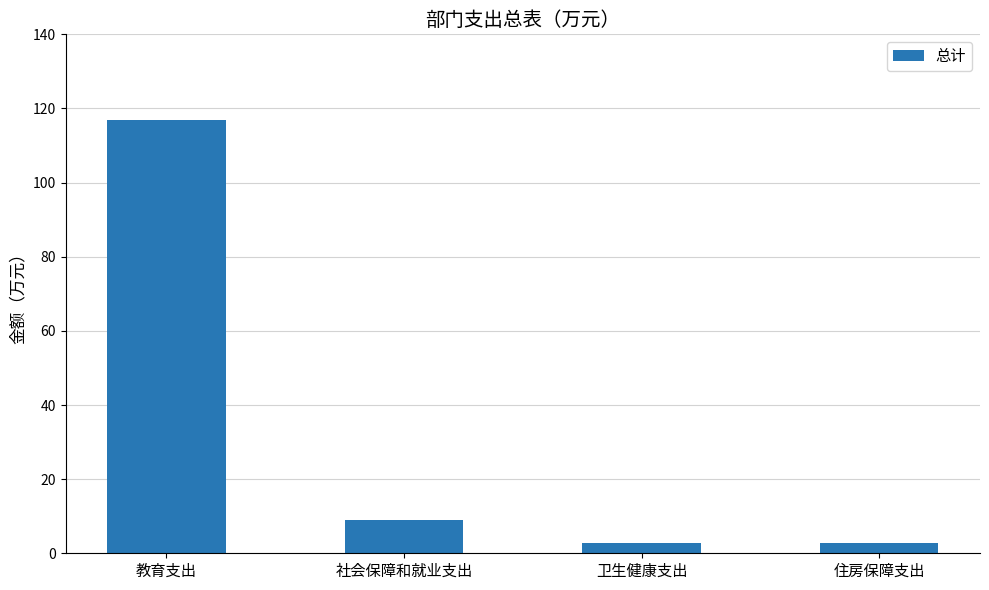

What is the value of the 2nd bar from the left?

9.0